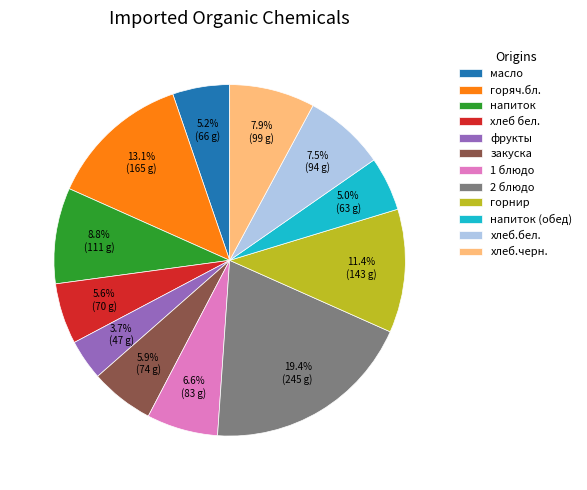

True or false: напиток accounts for 1% of the total.

False